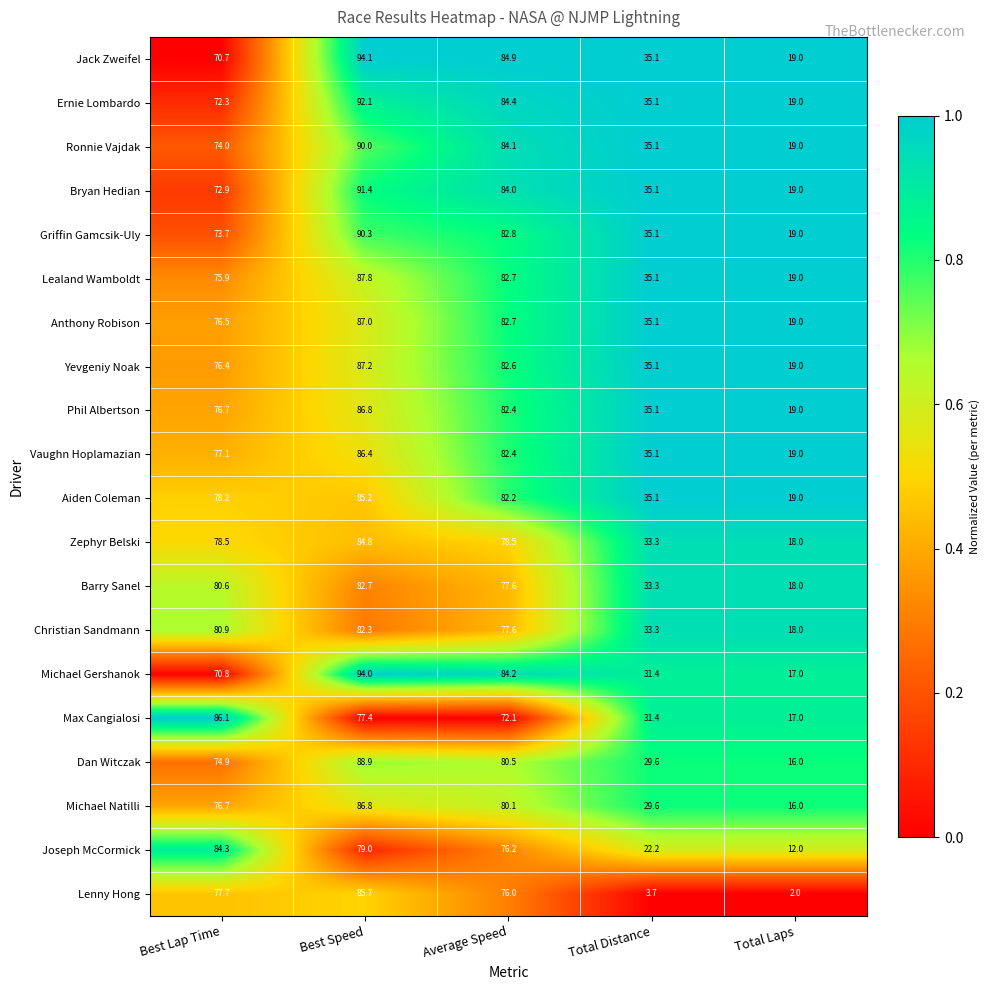

At which category is the sum across all series the highest?

Best Speed